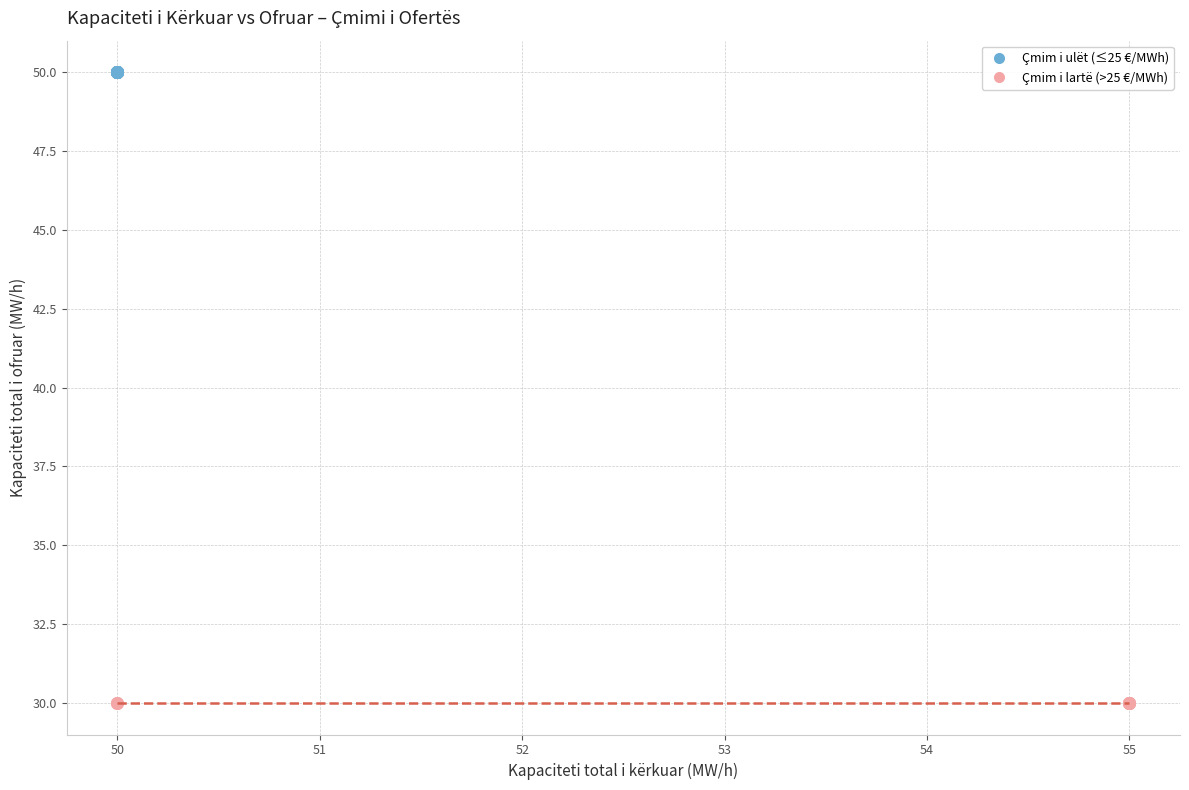

What are all the series names shown in the legend?

Çmim i ulët (≤25 €/MWh), Çmim i lartë (>25 €/MWh)